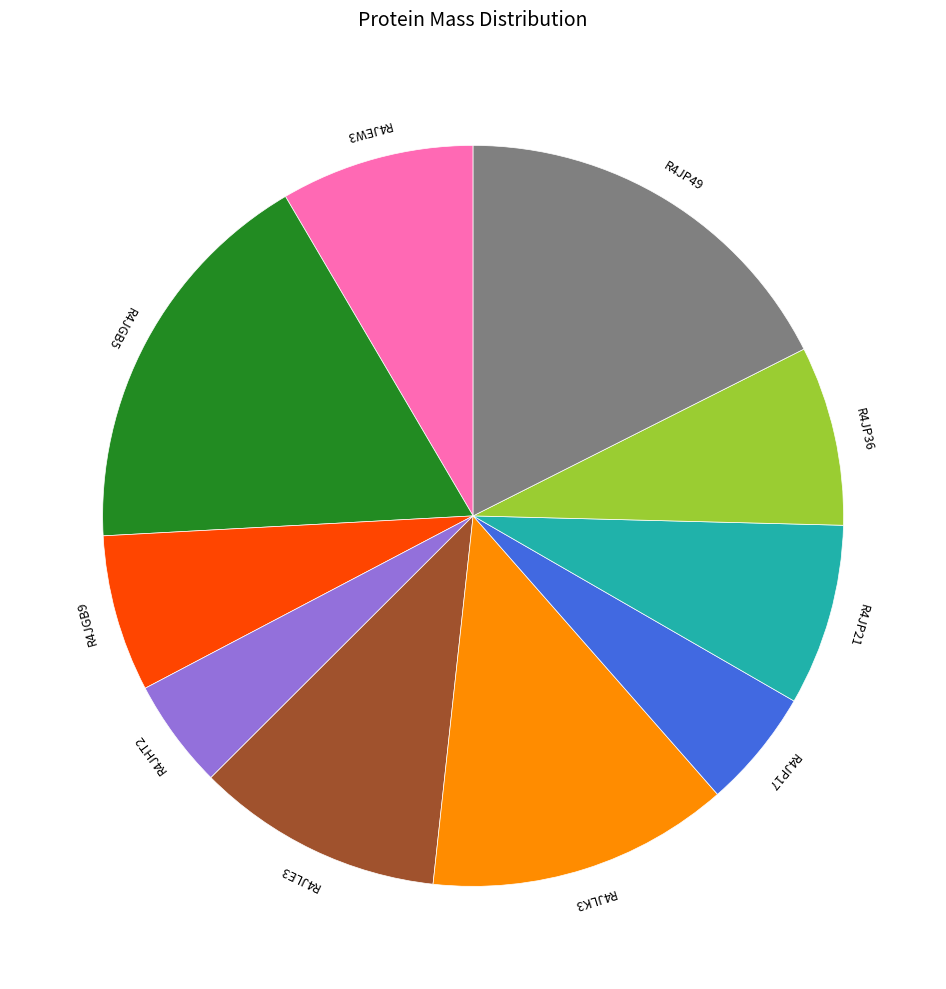

Is there any slice that represents more than half of the pie?

No